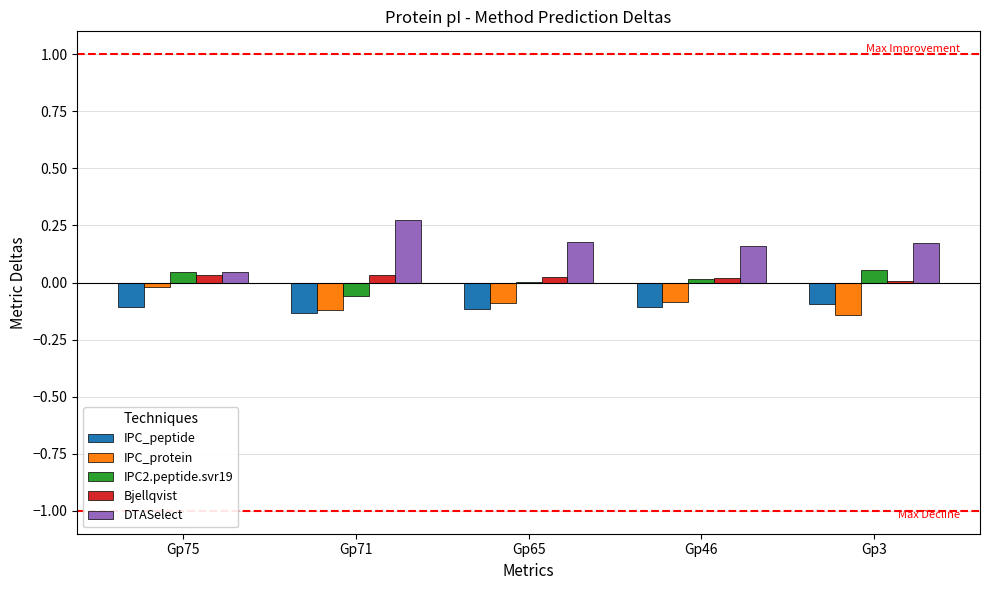

The value of DTASelect at Gp75 is 0.0. True or false?

True